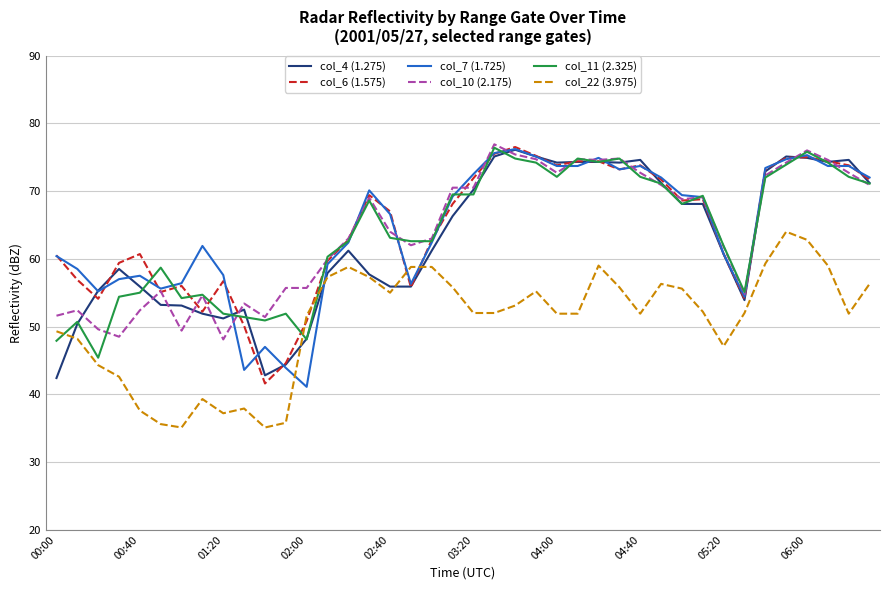

What is the smallest value displayed?

35.1